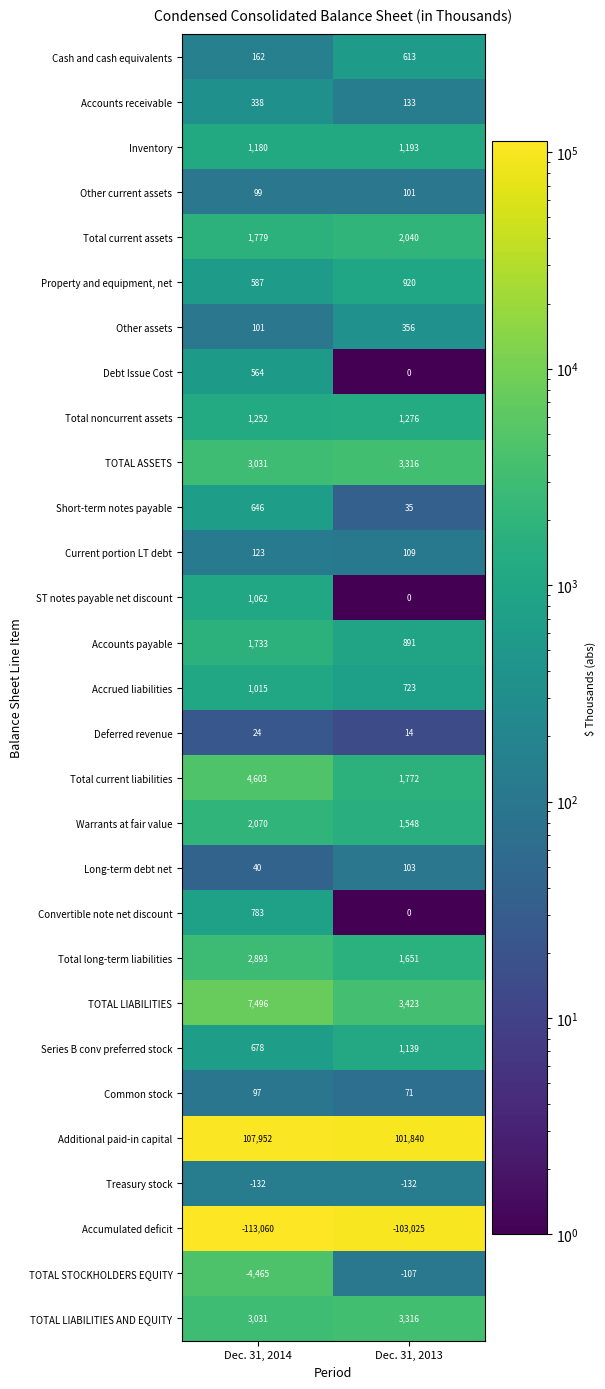

What is the approximate value of Total long-term liabilities at Dec. 31, 2013, to the nearest 10?

1650